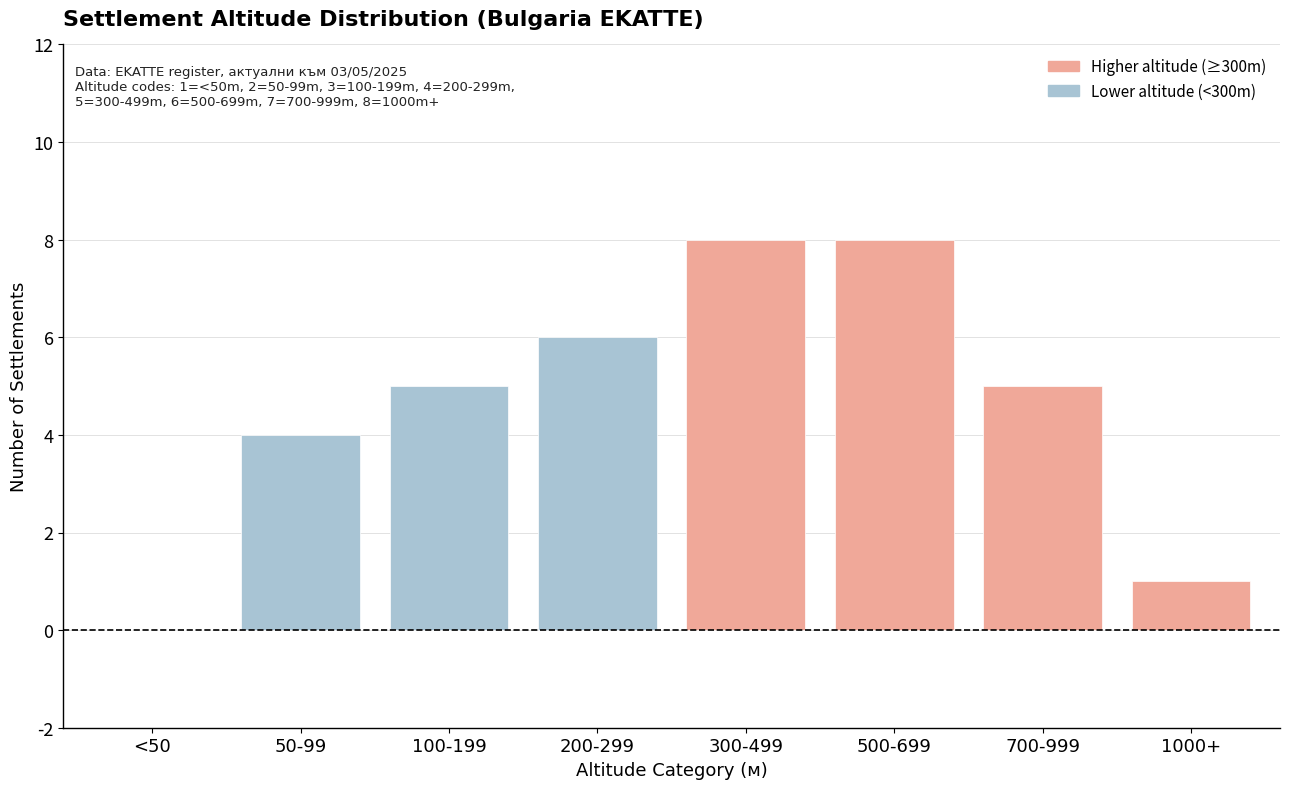

Reading right to left, extract all data points from this chart.

1000+=1	700-999=5	500-699=8	300-499=8	200-299=6	100-199=5	50-99=4	<50=0